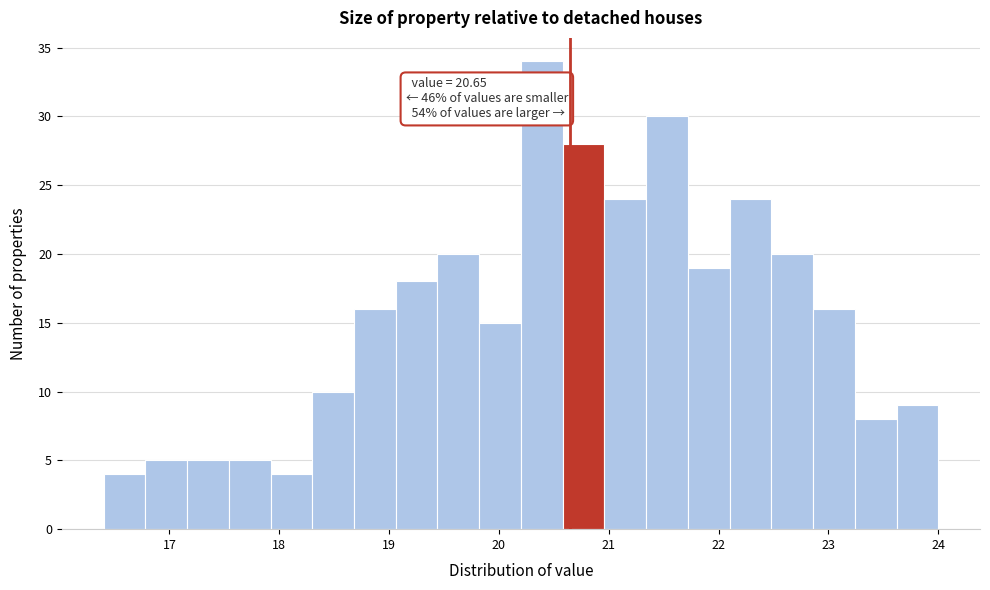

Read against the x-axis, roughly where is the centre of the tallest bar?

20.4